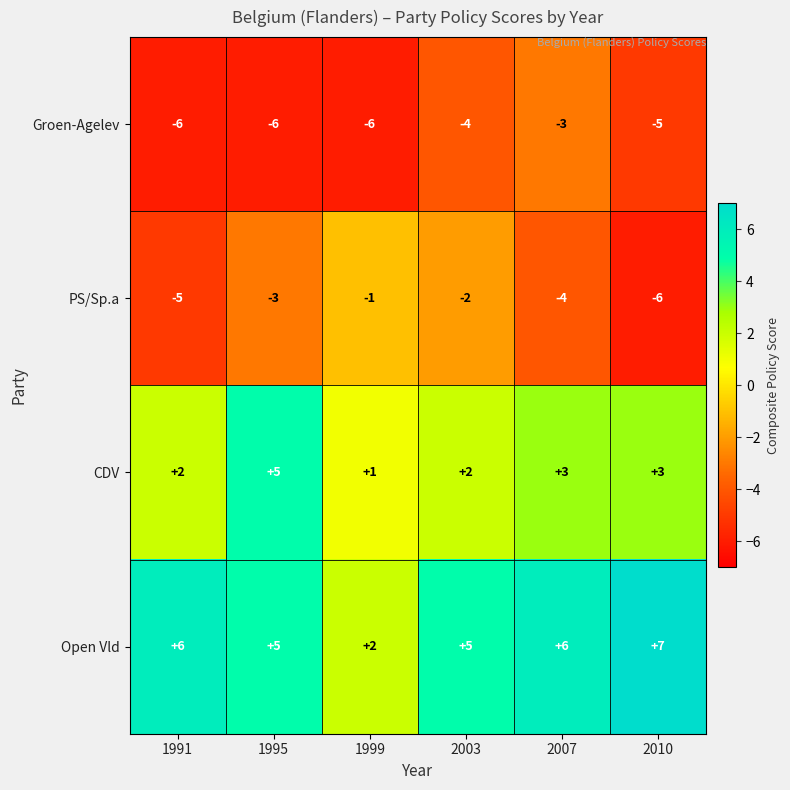

What is the difference between the maximum and second lowest values in the Groen-Agelev series?

3